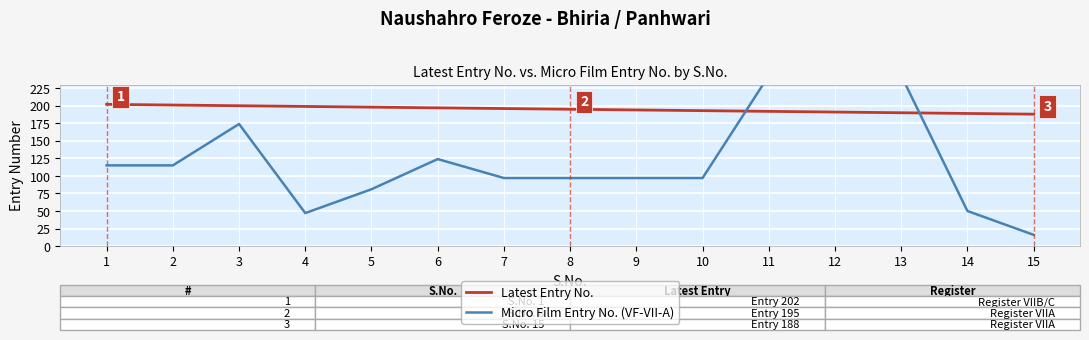

How many lines are shown in the chart?

2